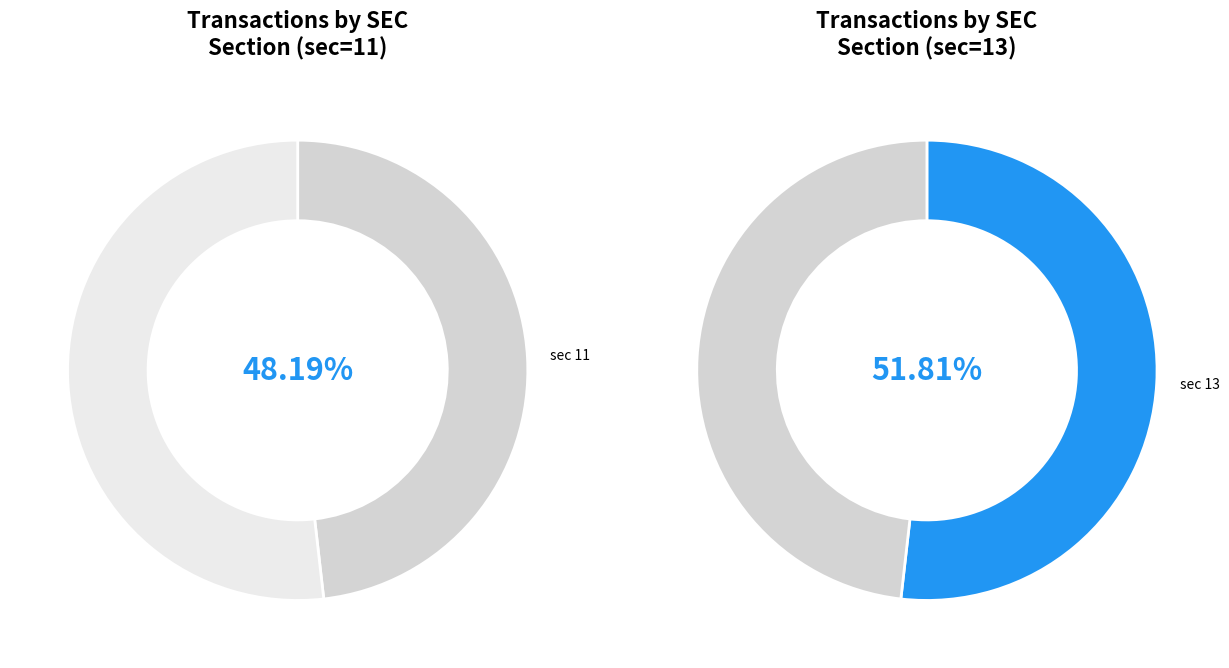

What is the smallest slice in the pie chart?

sec_11